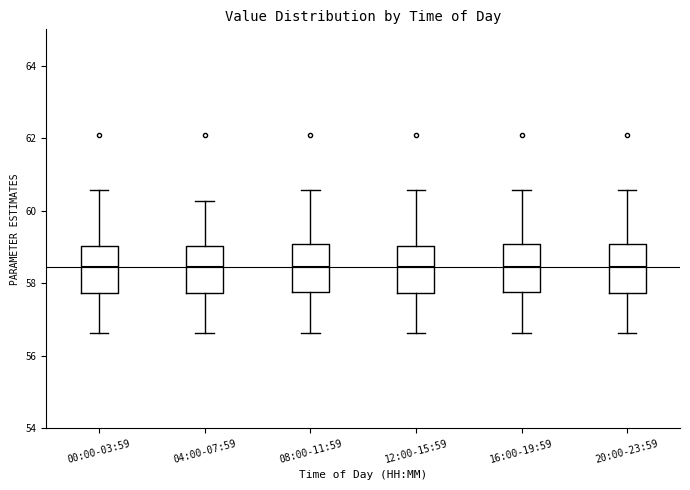

Reading left to right, read every box against the y-axis: the position of its median line, the range the box covers, and the ends of its whiskers. The values are not printed on the chart, so give them approximately, as read against the axis.

00:00-03:59: median 58.4, box 57.8 to 59.0, whiskers 56.6 to 60.6
04:00-07:59: median 58.4, box 57.8 to 59.0, whiskers 56.6 to 60.2
08:00-11:59: median 58.4, box 57.8 to 59.0, whiskers 56.6 to 60.6
12:00-15:59: median 58.4, box 57.8 to 59.0, whiskers 56.6 to 60.6
16:00-19:59: median 58.4, box 57.8 to 59.0, whiskers 56.6 to 60.6
20:00-23:59: median 58.4, box 57.8 to 59.0, whiskers 56.6 to 60.6